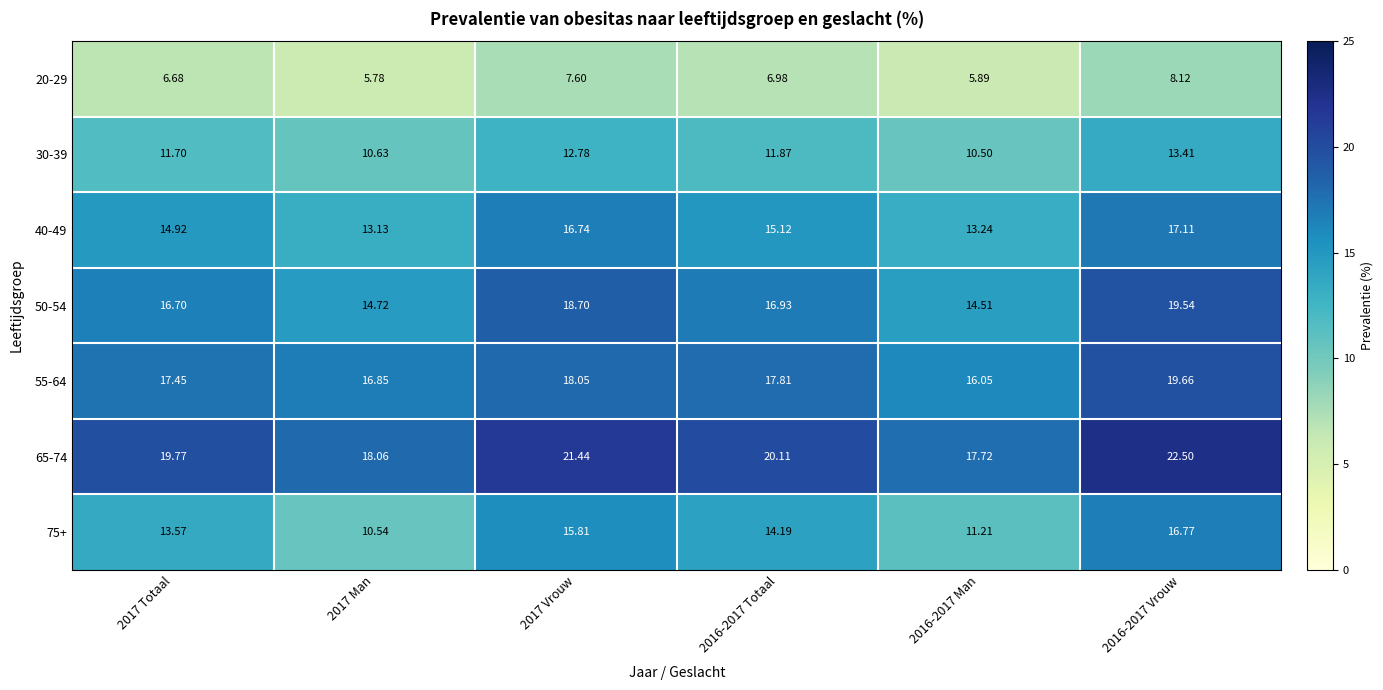

Is the value of 30-39 at 2017 Vrouw greater than the value of 40-49 at 2016-2017 Vrouw?

No